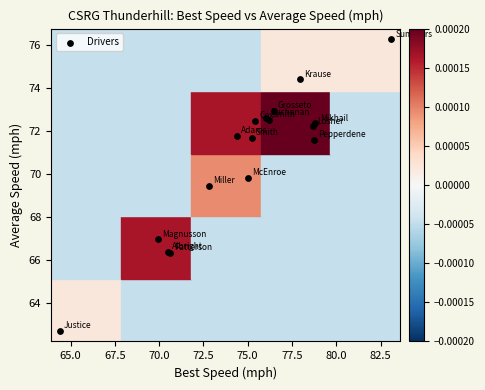

What Y value in the scatter plot is closest to 69?

69.4